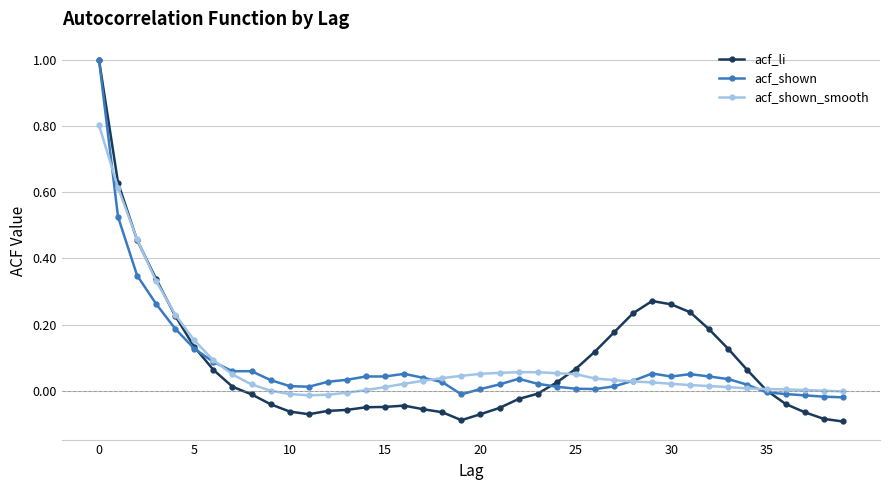

True or false: acf_shown has more than 1 points higher than both neighbors.

True